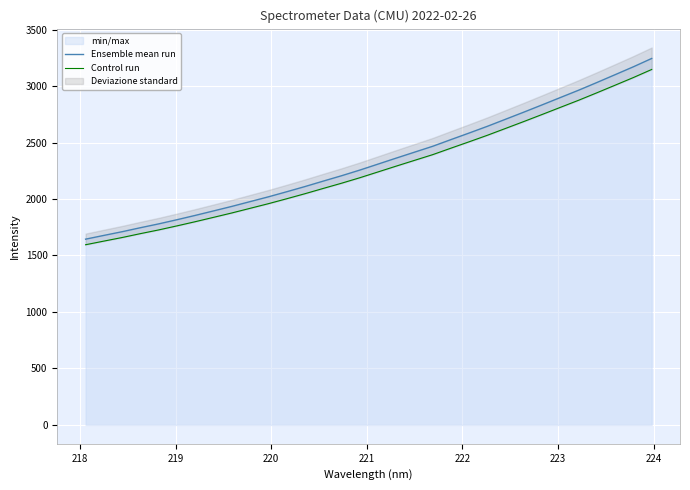

What is the minimum value for Ensemble mean run?

1644.6